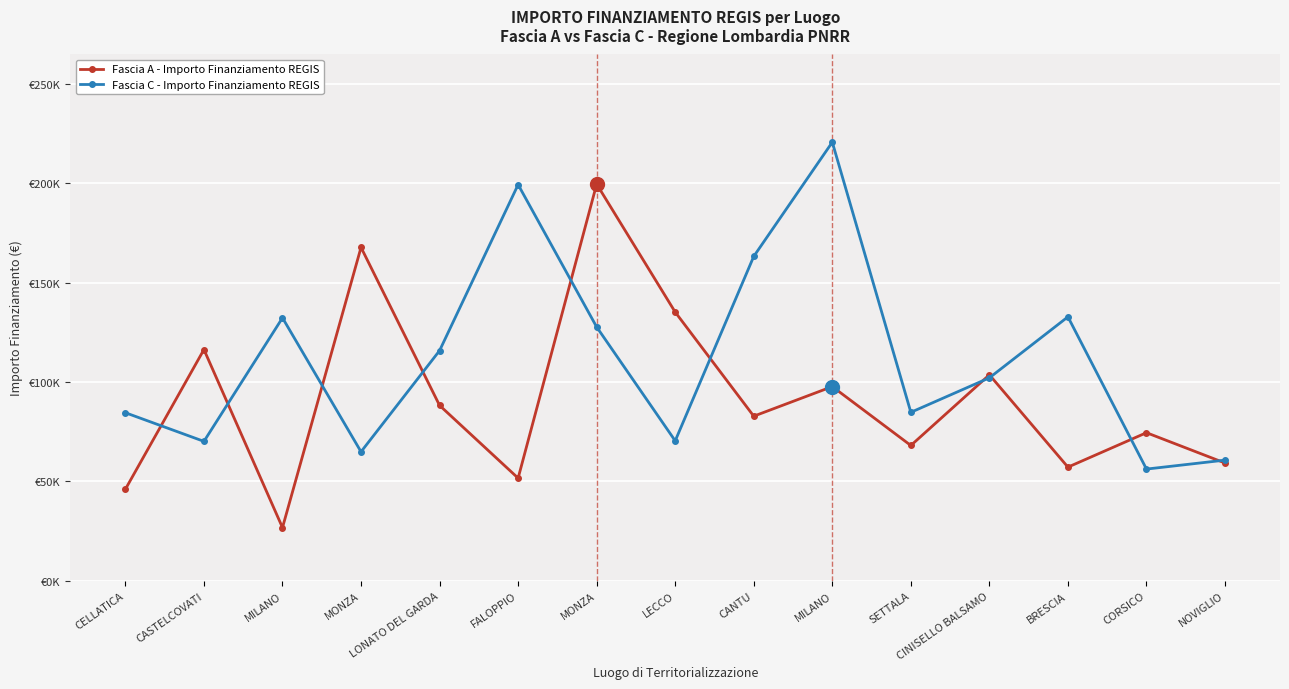

Is it true that Fascia A - Importo Finanziamento REGIS equals 168258.6 at CINISELLO BALSAMO?

False